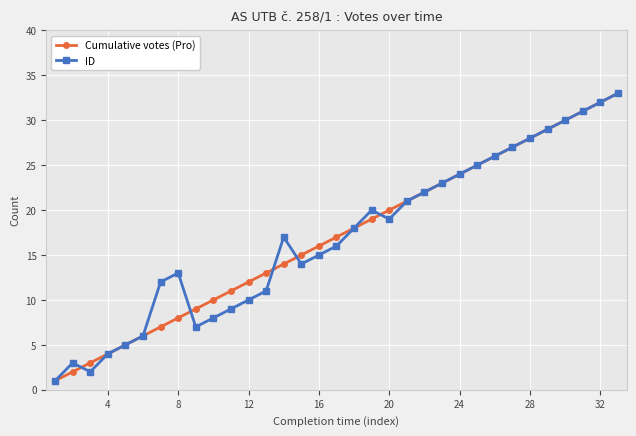

Count the number of categories in the chart.

33